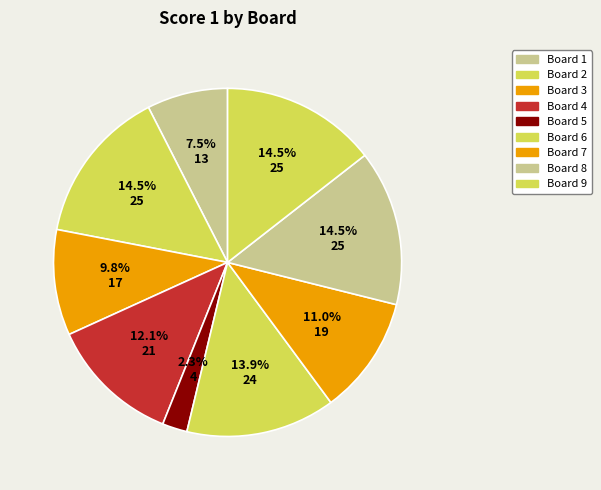

Combined, do Board 5 and Board 6 account for over 50%?

No